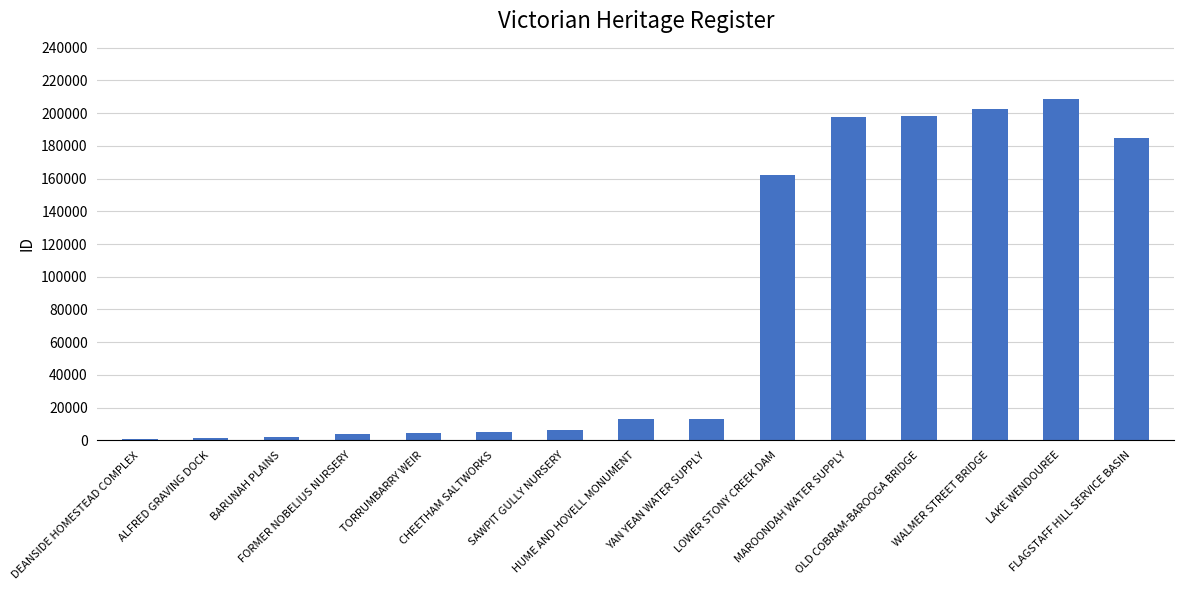

How many series are shown in this chart?

1